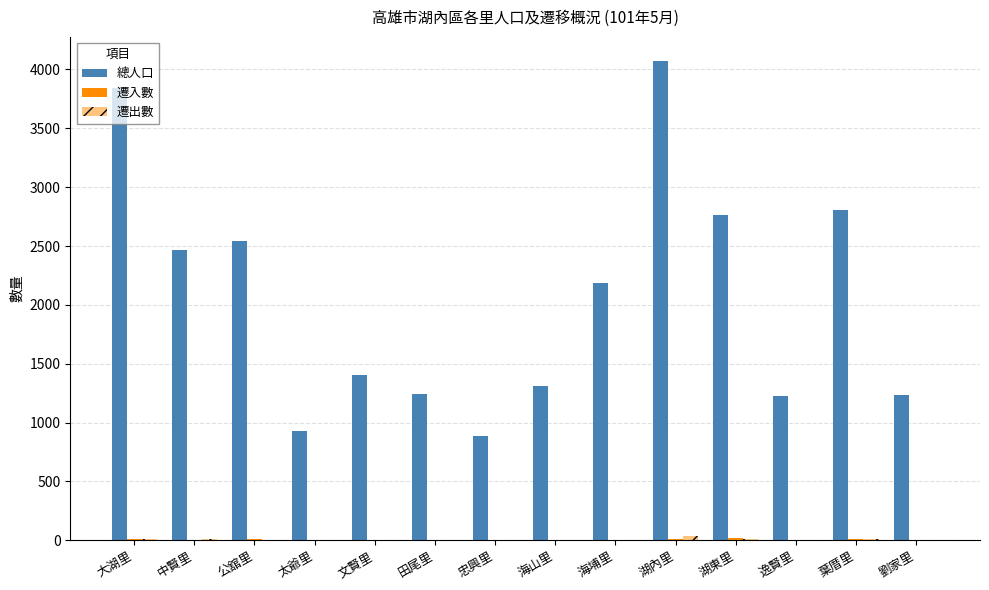

Count the number of categories in the chart.

14